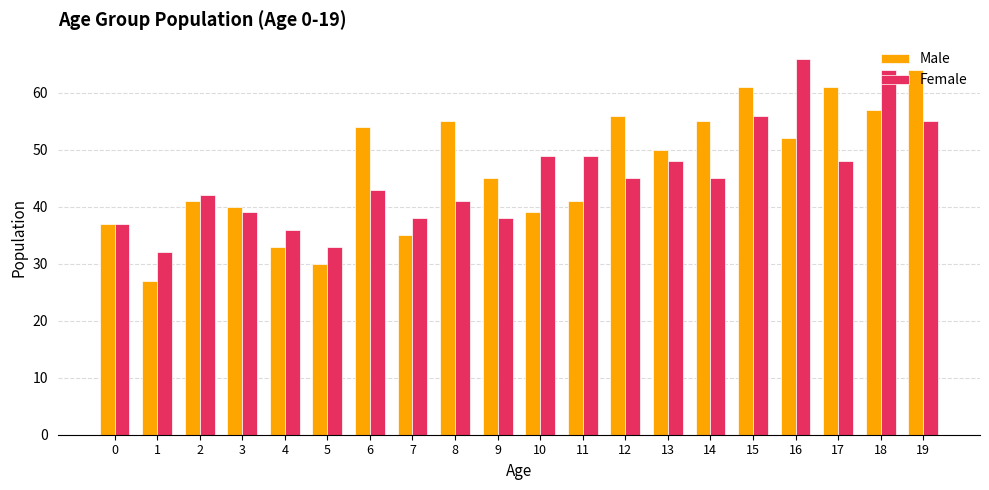

What is the difference between the second highest and minimum values in the Female series?

32